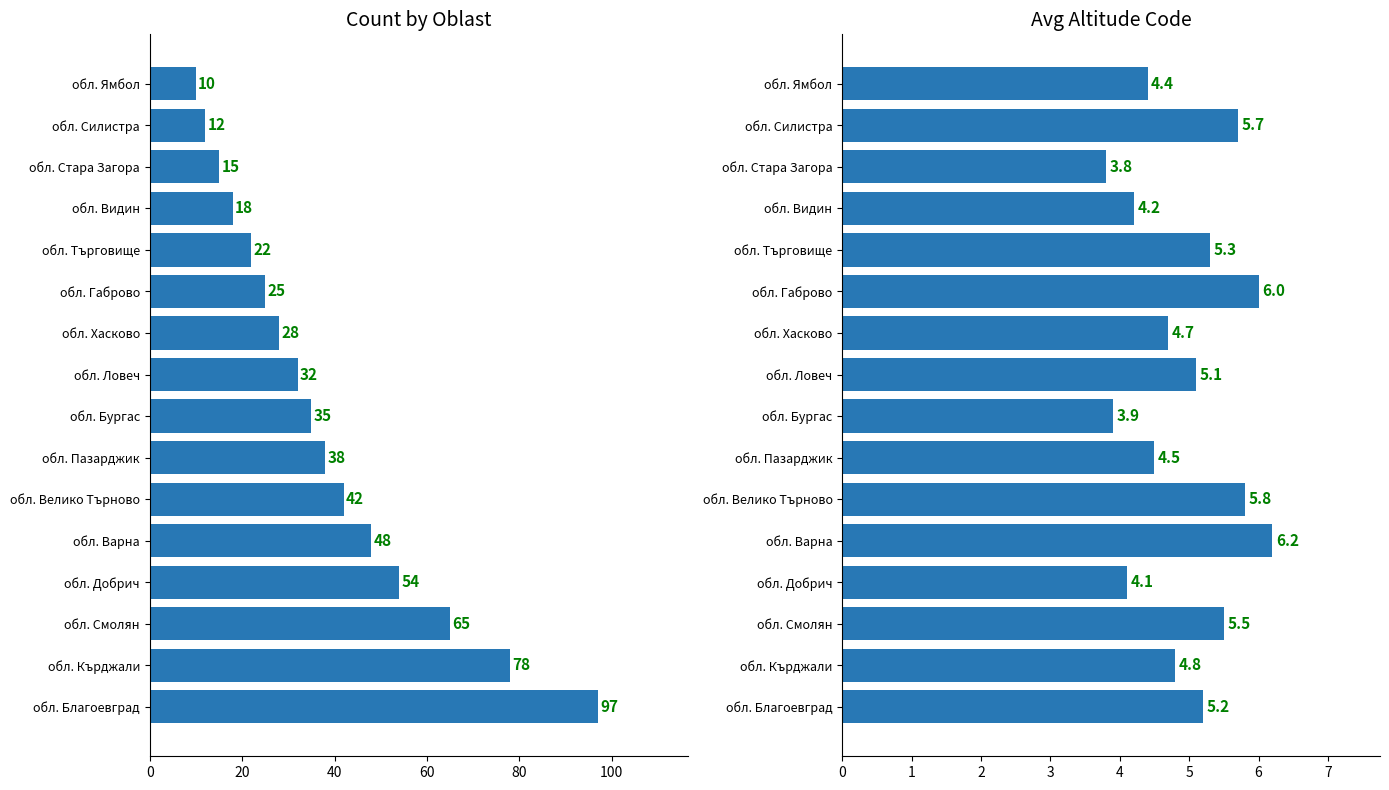

How many data points does each series have?

16